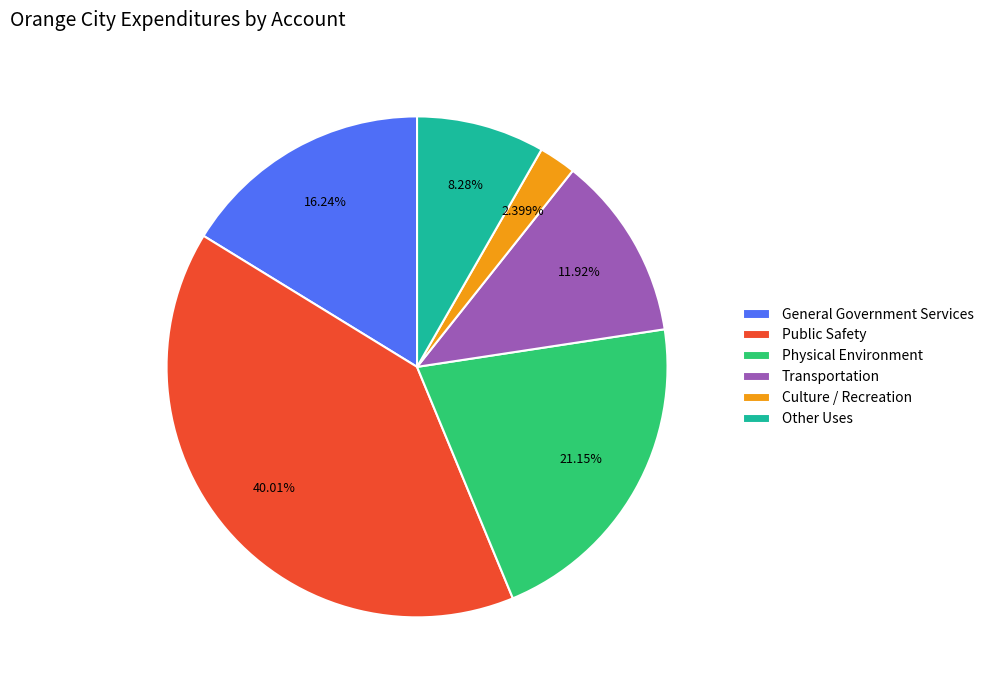

To the nearest percent, what percentage of the pie is Public Safety?

40%